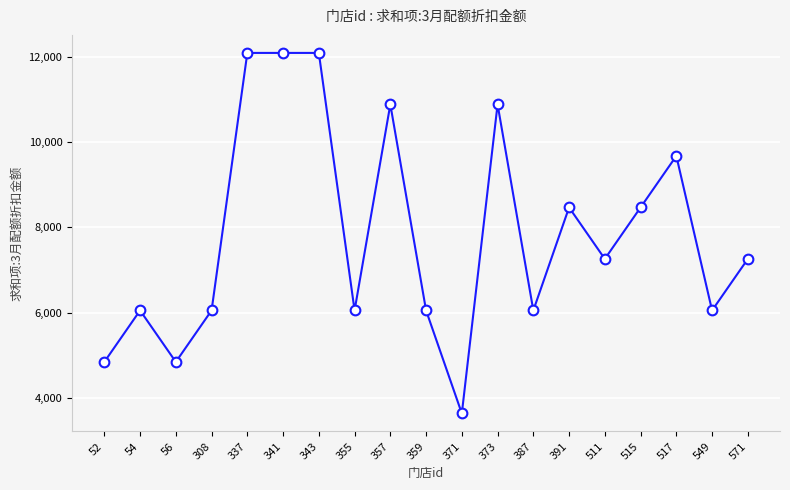

What value does the data have at 549, to the nearest 50?

6050